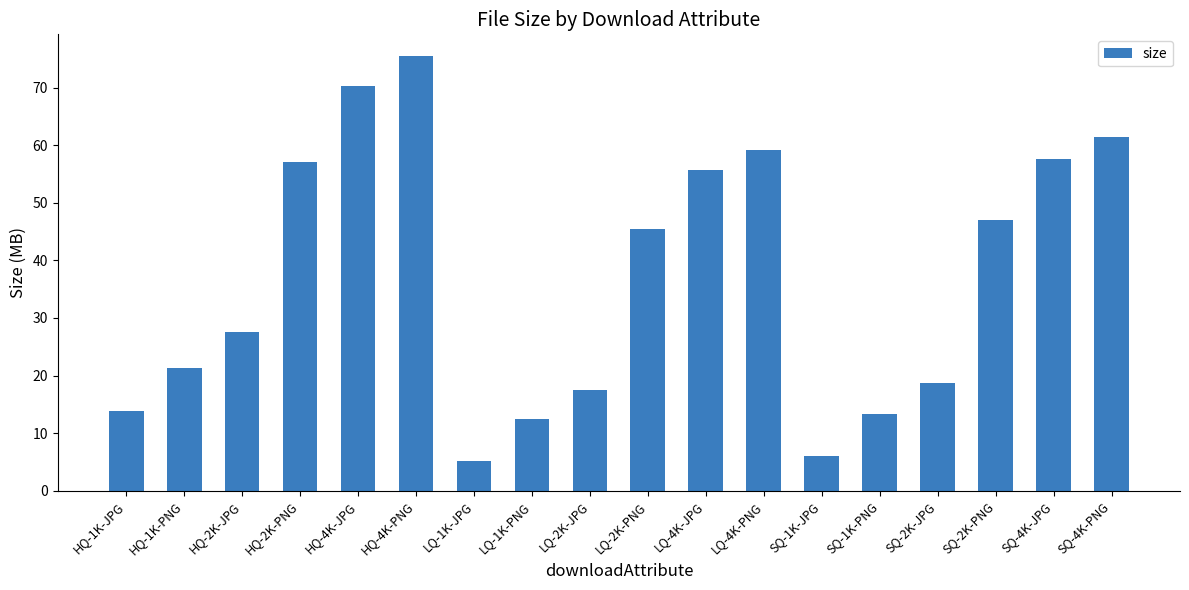

What is the minimum value shown in the chart?

5.2